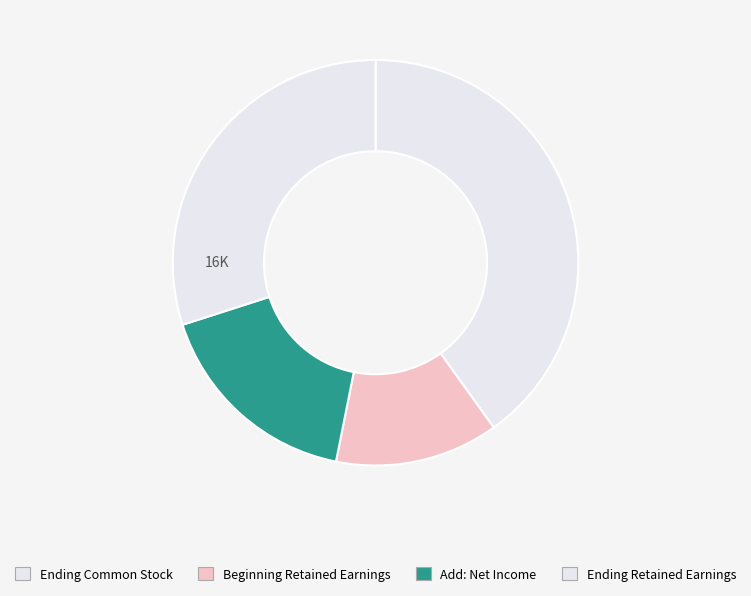

Combined, do Beginning Retained Earnings and Ending Retained Earnings account for over 50%?

No